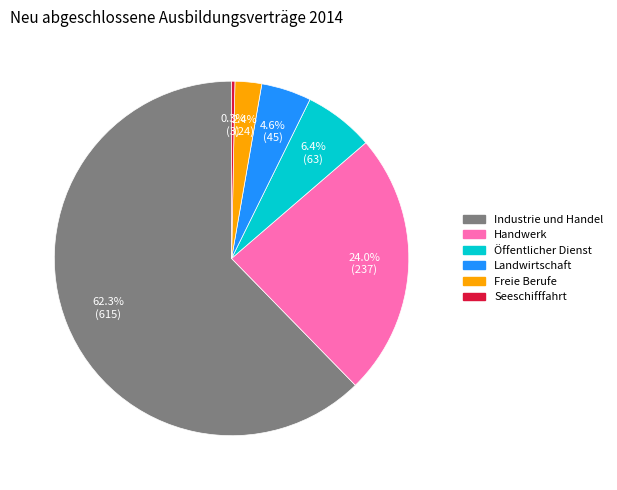

Is there any slice that represents more than half of the pie?

Yes